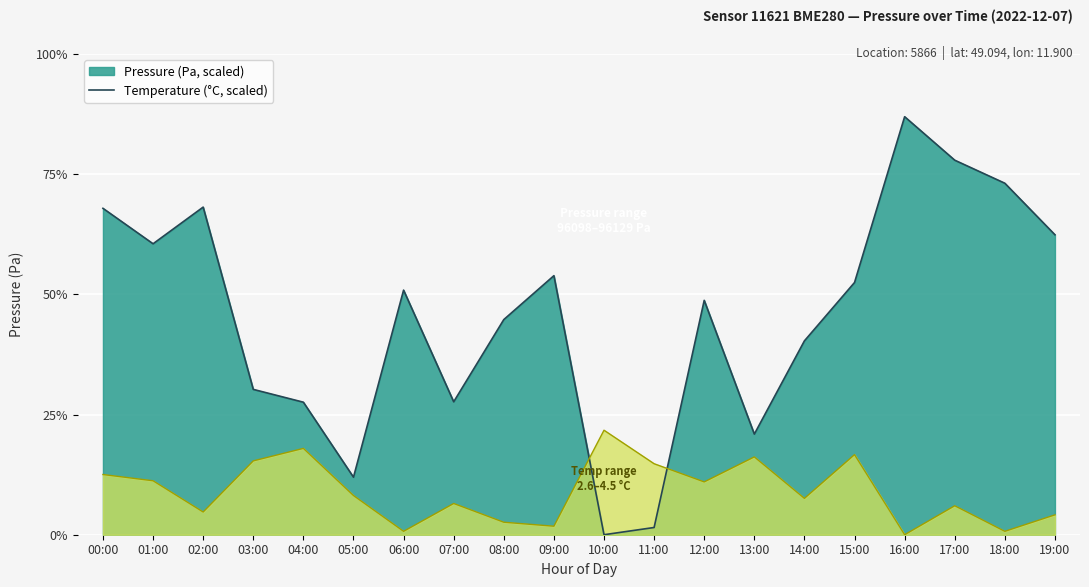

What is the difference between the second highest and minimum values in the temperature series?

6.3